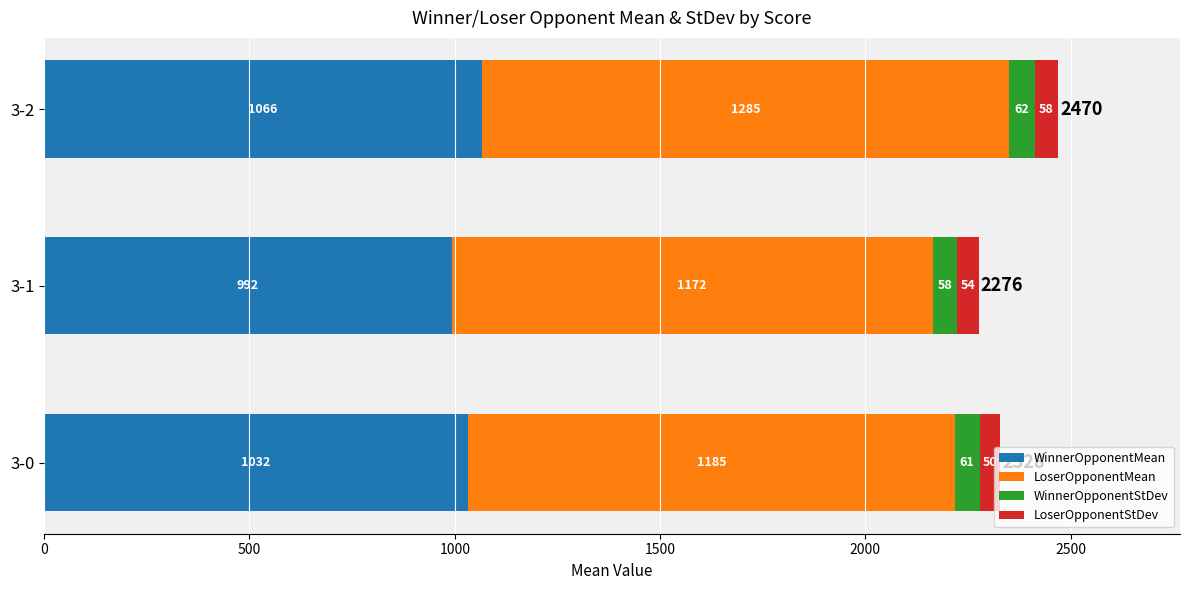

At which category is the sum across all series the highest?

3-2